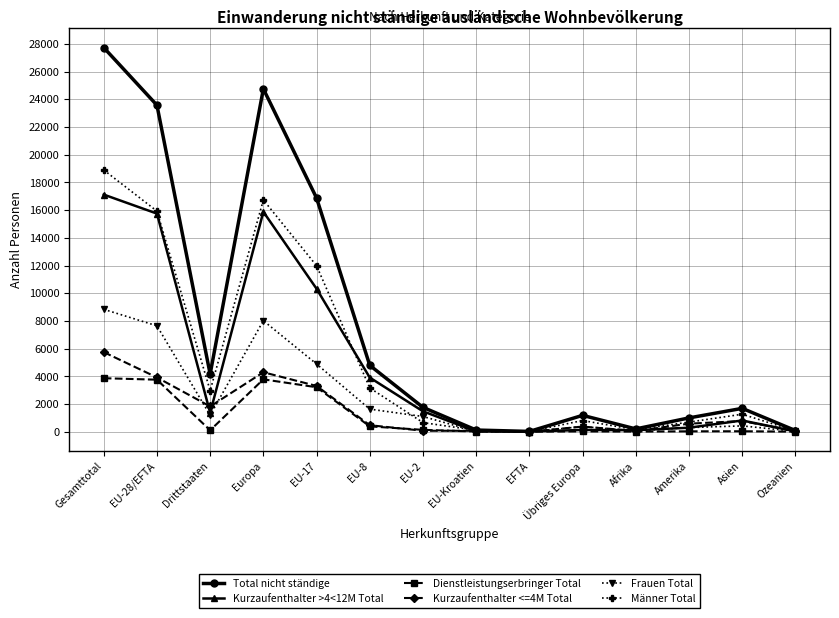

What is the value of the Total nicht ständige point at the 10th from the left?

1182